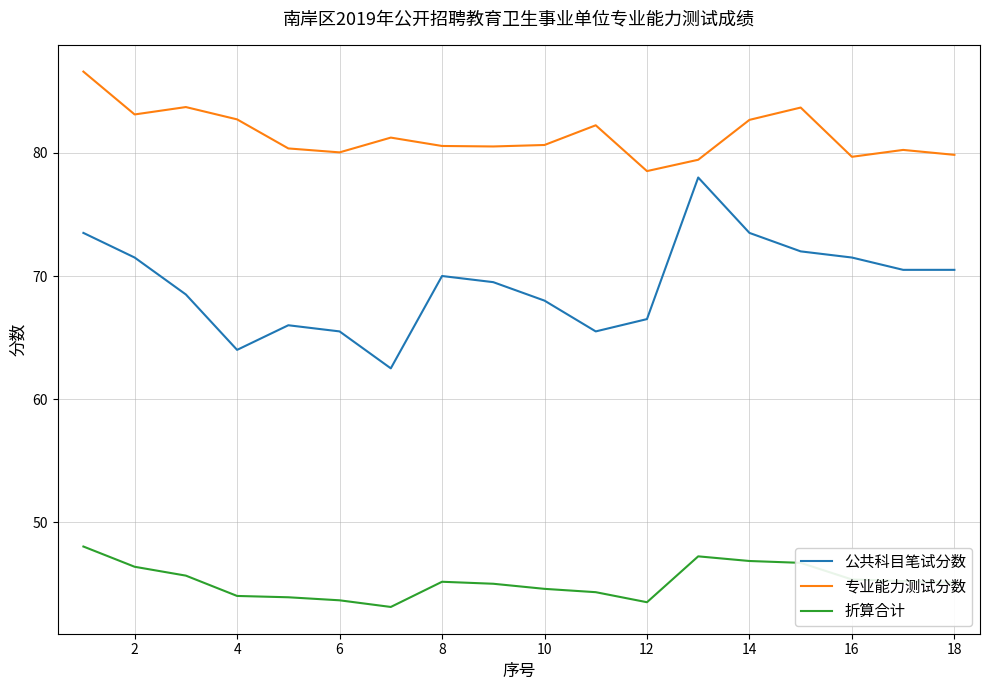

True or false: 公共科目笔试分数 and 折算合计 cross at least once.

False